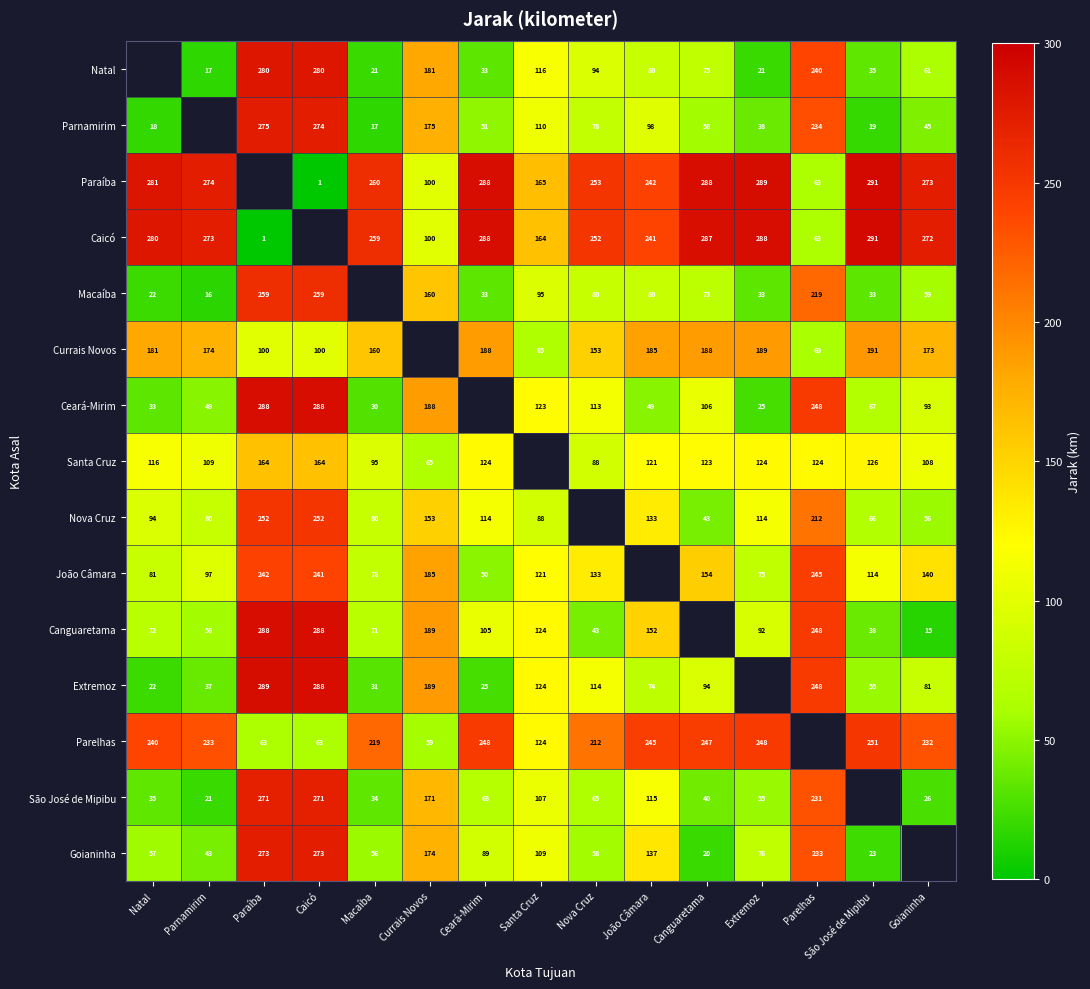

What is the sum of the Paraíba values at Ceará-Mirim and João Câmara?

530